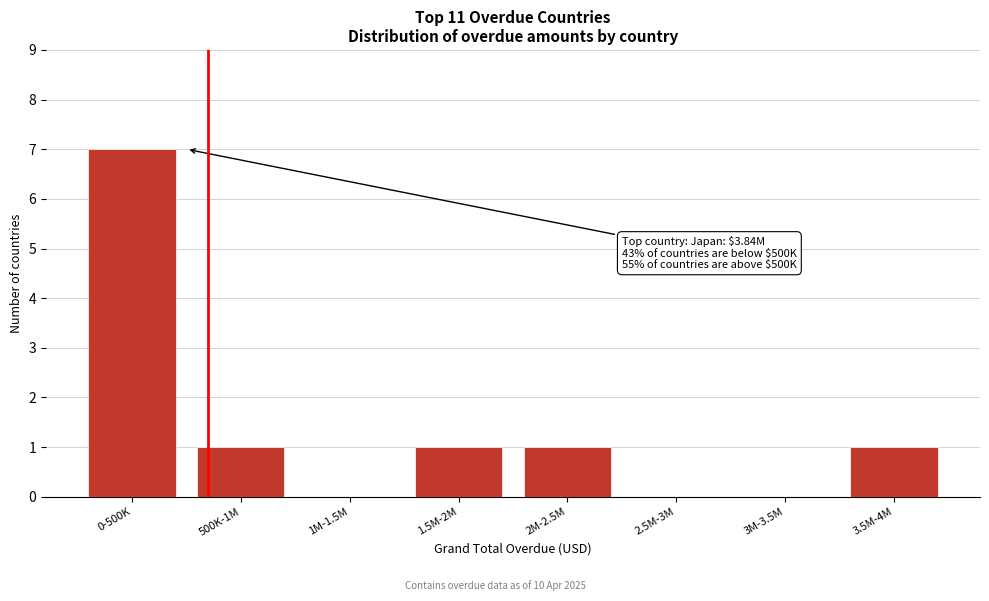

Reading right to left, transcribe all the data shown in this chart.

3.5M-4M=1	3M-3.5M=0	2.5M-3M=0	2M-2.5M=1	1.5M-2M=1	1M-1.5M=0	500K-1M=1	0-500K=7